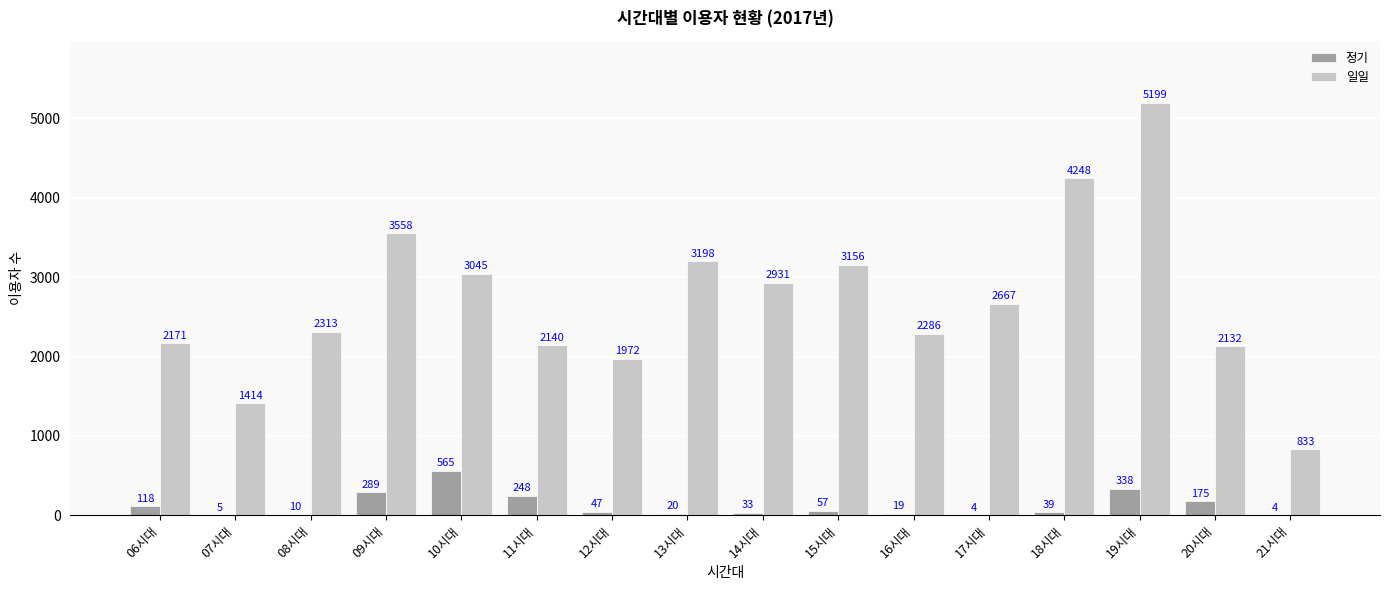

Reading left to right, list all the values displayed in this chart.

정기: 06시대=118	07시대=5	08시대=10	09시대=289	10시대=565	11시대=248	12시대=47	13시대=20	14시대=33	15시대=57	16시대=19	17시대=4	18시대=39	19시대=338	20시대=175	21시대=4
일일: 06시대=2171	07시대=1414	08시대=2313	09시대=3558	10시대=3045	11시대=2140	12시대=1972	13시대=3198	14시대=2931	15시대=3156	16시대=2286	17시대=2667	18시대=4248	19시대=5199	20시대=2132	21시대=833